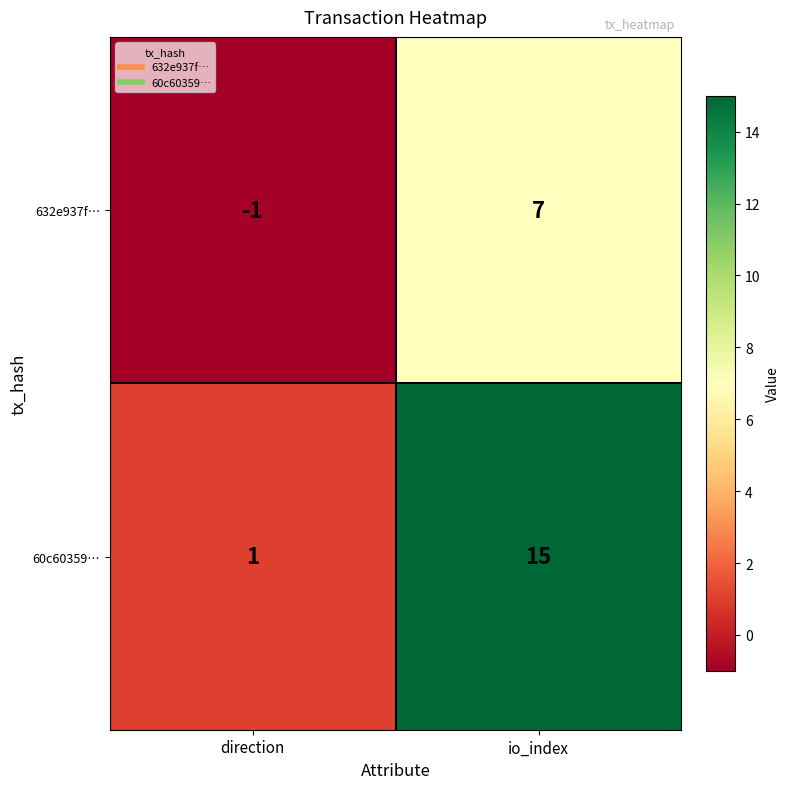

Which series has the largest range (max minus min)?

60c60359…